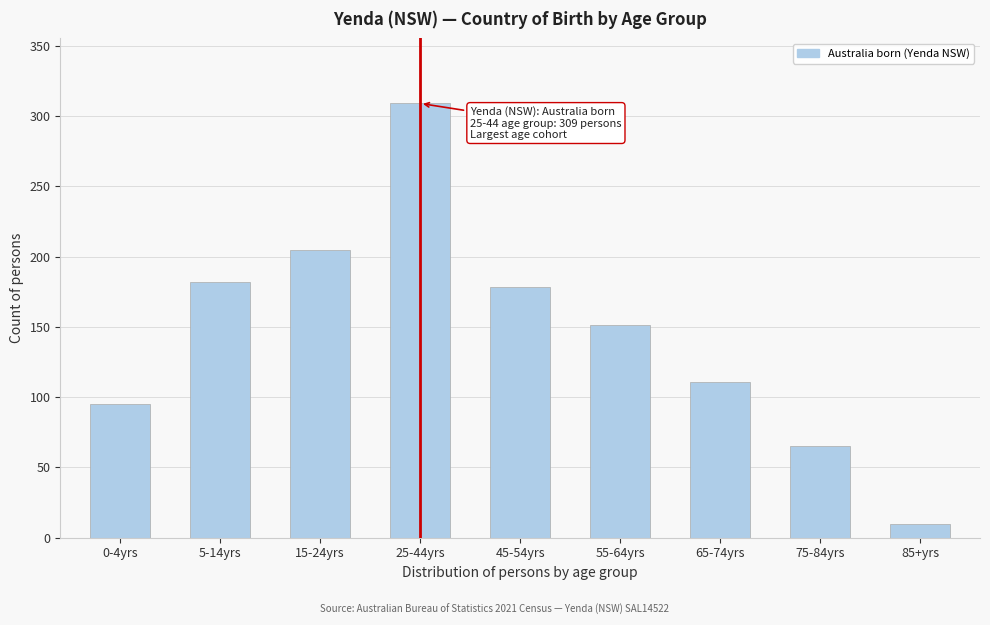

Reading left to right, transcribe all the data shown in this chart.

0-4yrs=95	5-14yrs=182	15-24yrs=205	25-44yrs=309	45-54yrs=178	55-64yrs=151	65-74yrs=111	75-84yrs=65	85+yrs=10